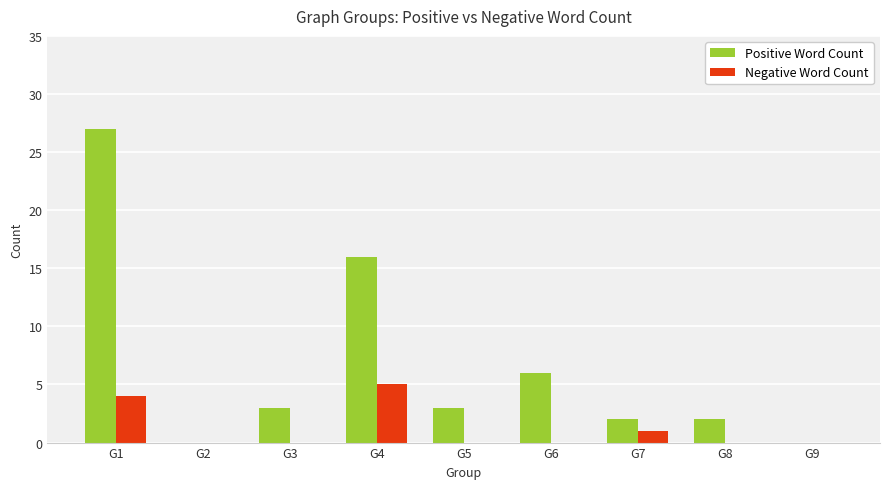

The value of Positive Word Count at G3 is 1. True or false?

False